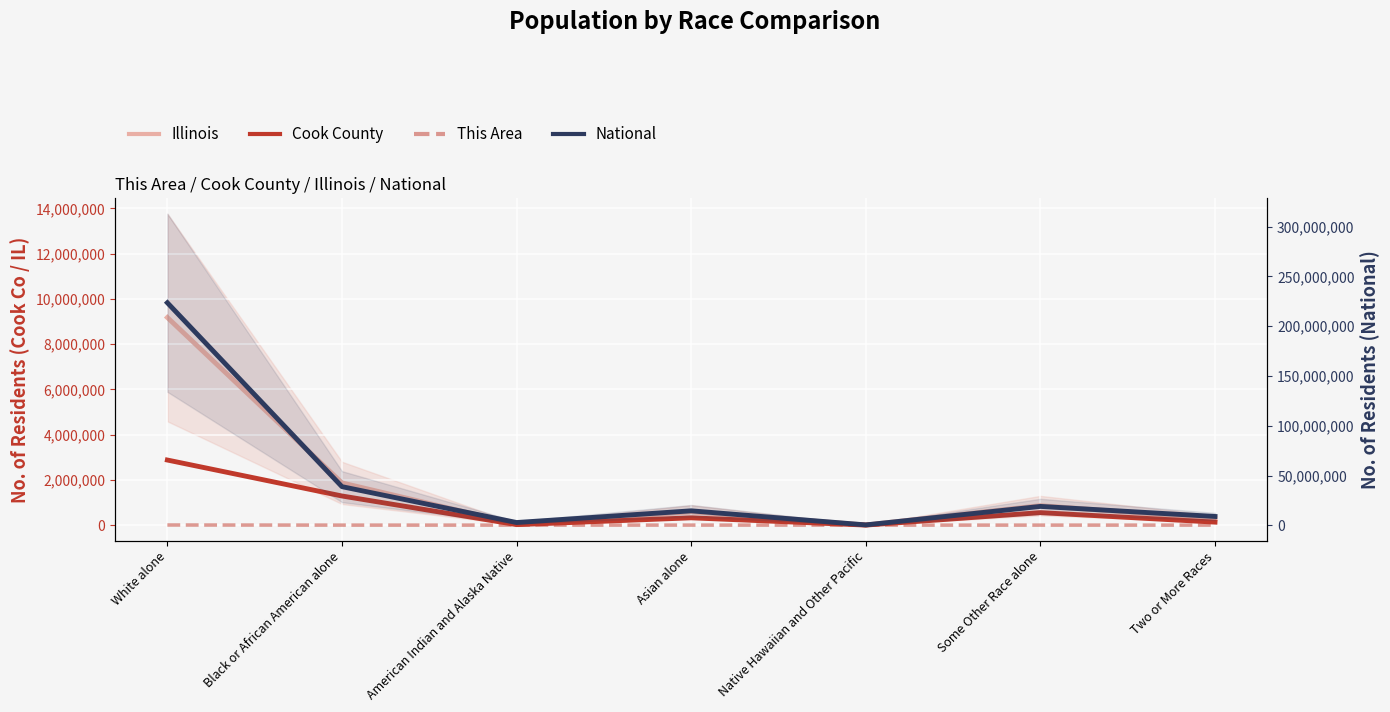

What is the sum of all National values?

308745538